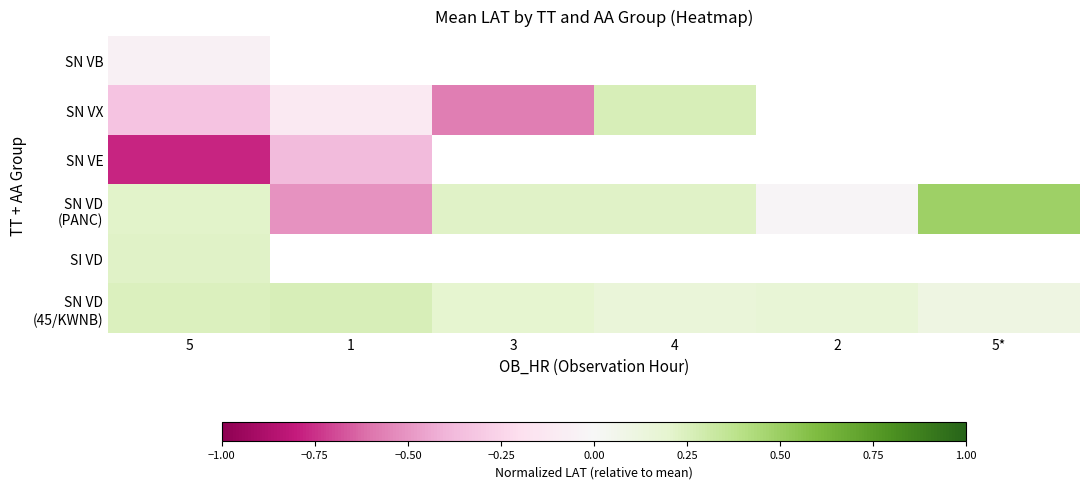

How many values in SN VE are below zero?

2